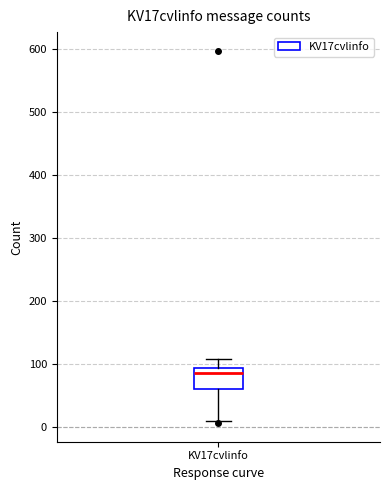

Transcribe this box plot: give where the median line is, the range the box spans, and where the two whiskers end, as read against the y-axis. The values are not printed on the chart, so give them approximately, as read against the axis.

median 90 (just below the box's upper edge), box 60 to 90, whiskers 10 to 110